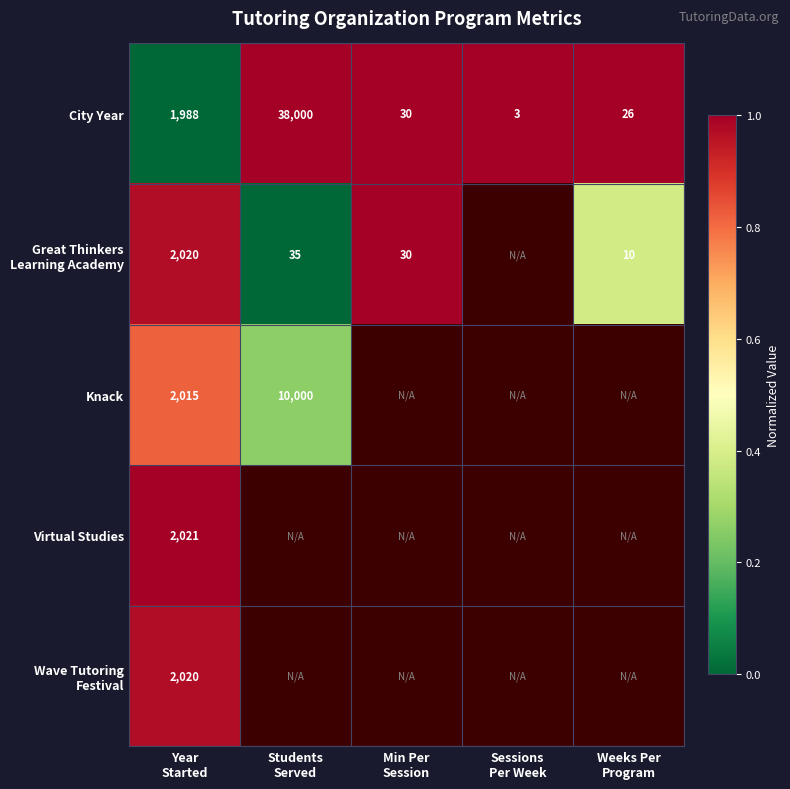

What is the sum of all City Year values?

40047